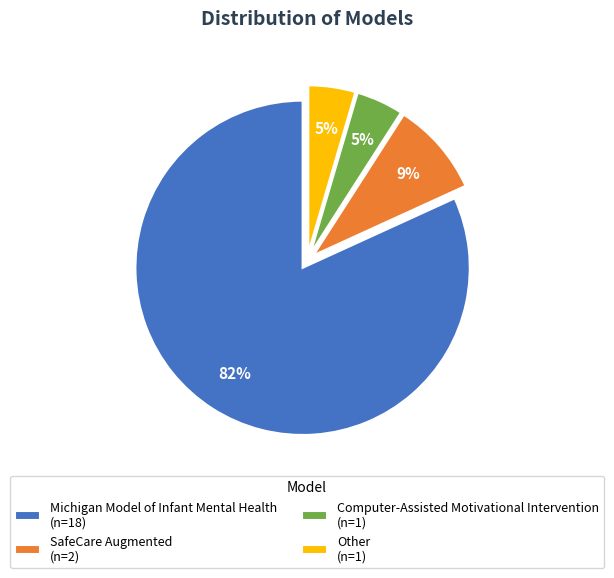

To the nearest percent, what percentage of the pie is SafeCare Augmented (n=2)?

9%